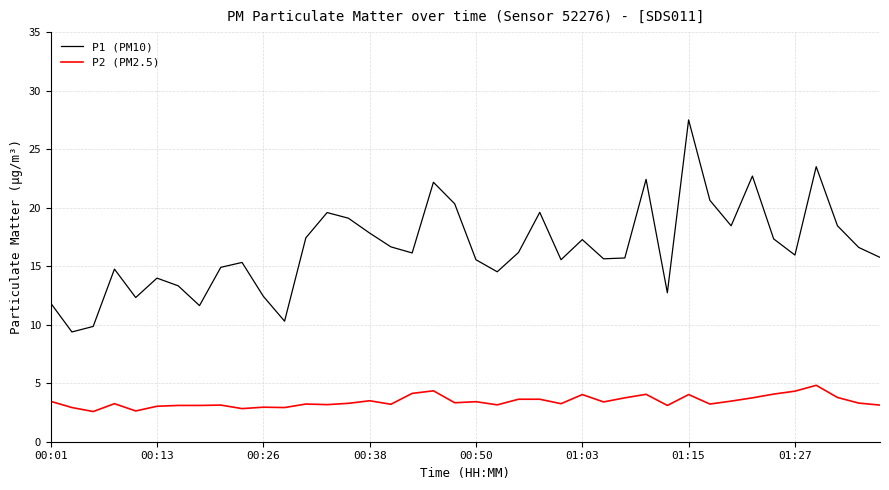

What is the minimum value shown in the chart?

2.6